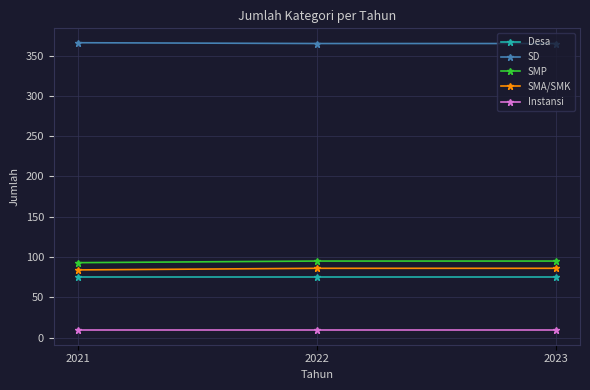

What is the maximum value for Desa?

75